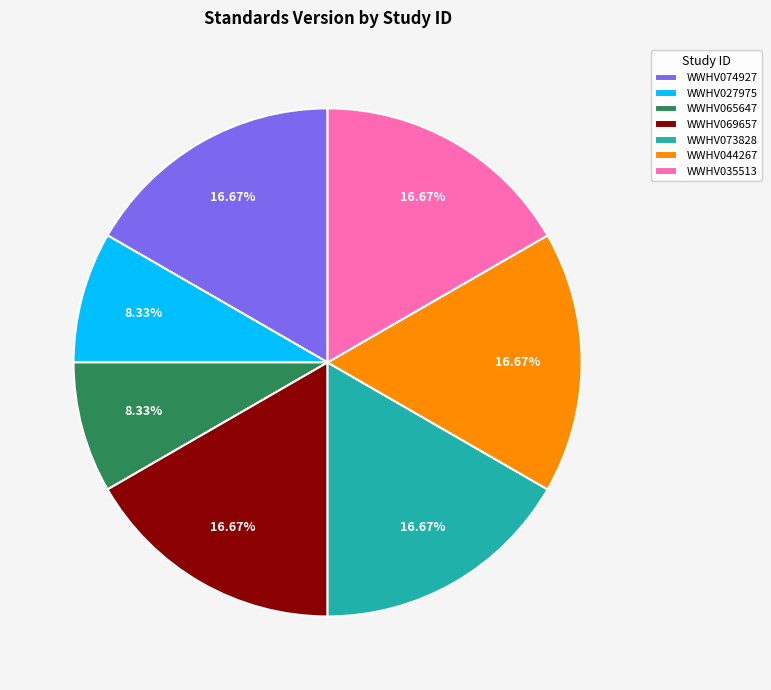

Count the number of slices in the pie.

7